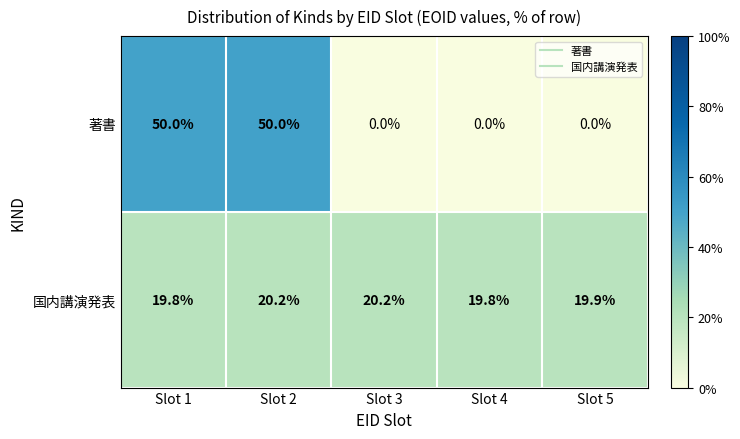

The value of 国内講演発表 at Slot 5 is 19.9. True or false?

True